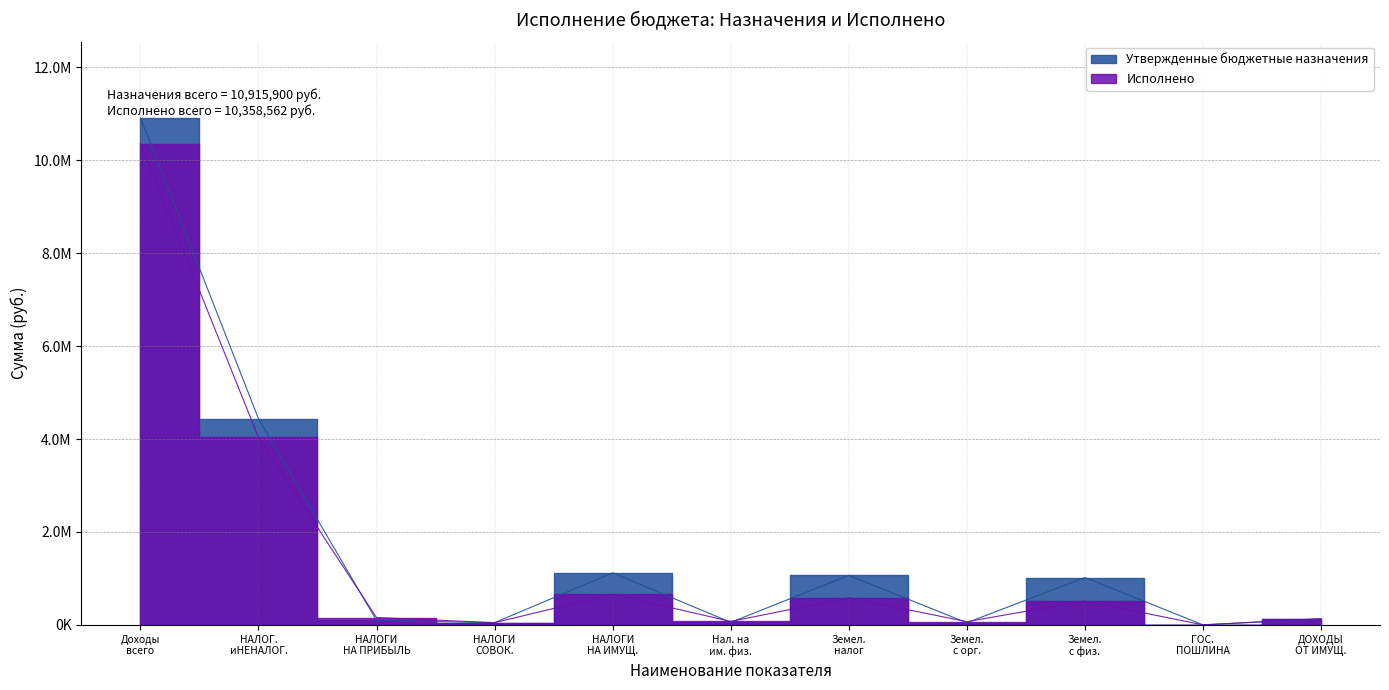

How many values in the Утвержденные бюджетные назначения series exceed 126700?

5